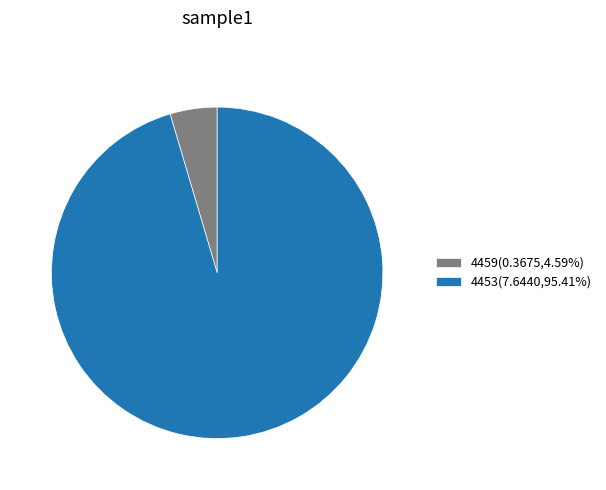

Is there a majority slice in this chart?

Yes